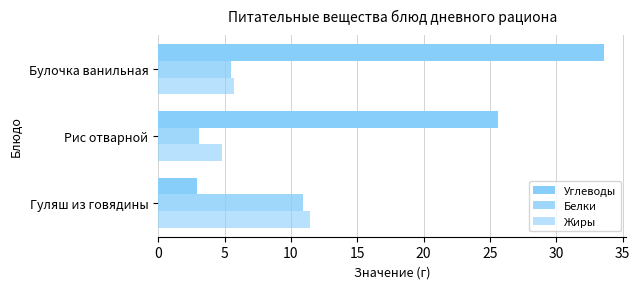

Count the number of categories in the chart.

3